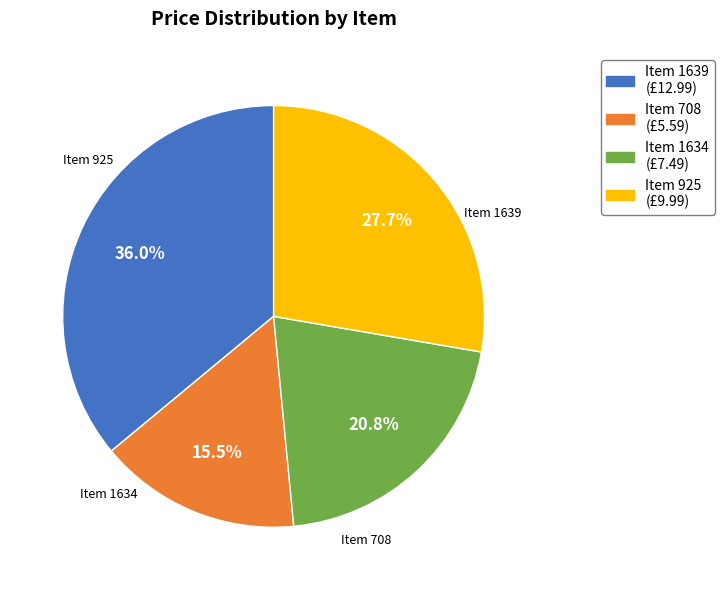

Count the number of slices in the pie.

4